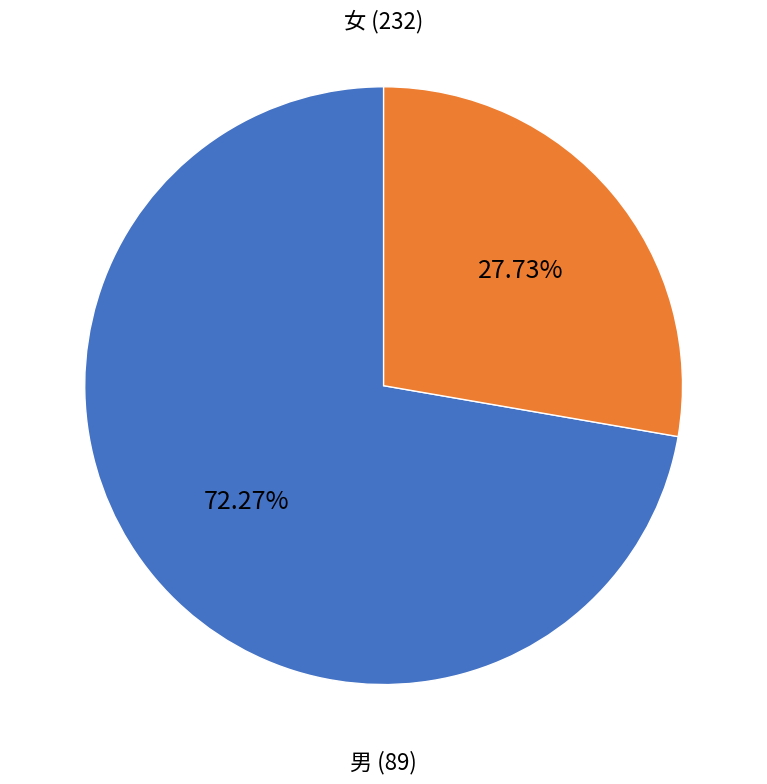

Is there any slice that represents more than half of the pie?

Yes